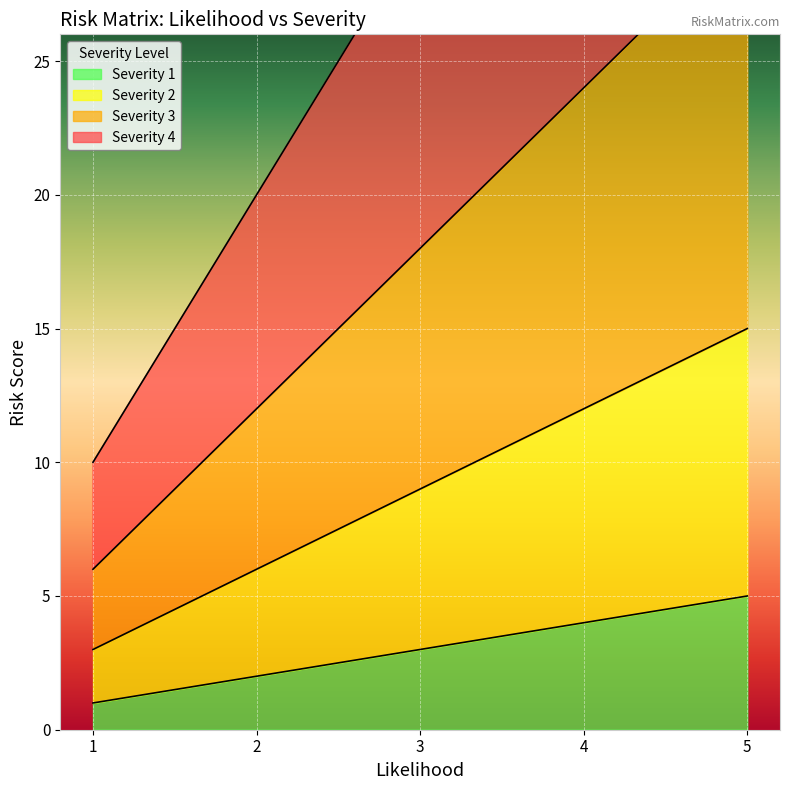

Is it true that Severity 4 equals 30 at 3?

True